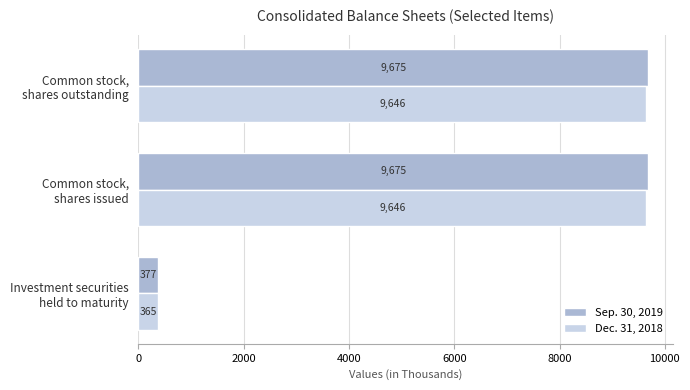

List the series in order of their overall mean, lowest first.

Dec. 31, 2018, Sep. 30, 2019